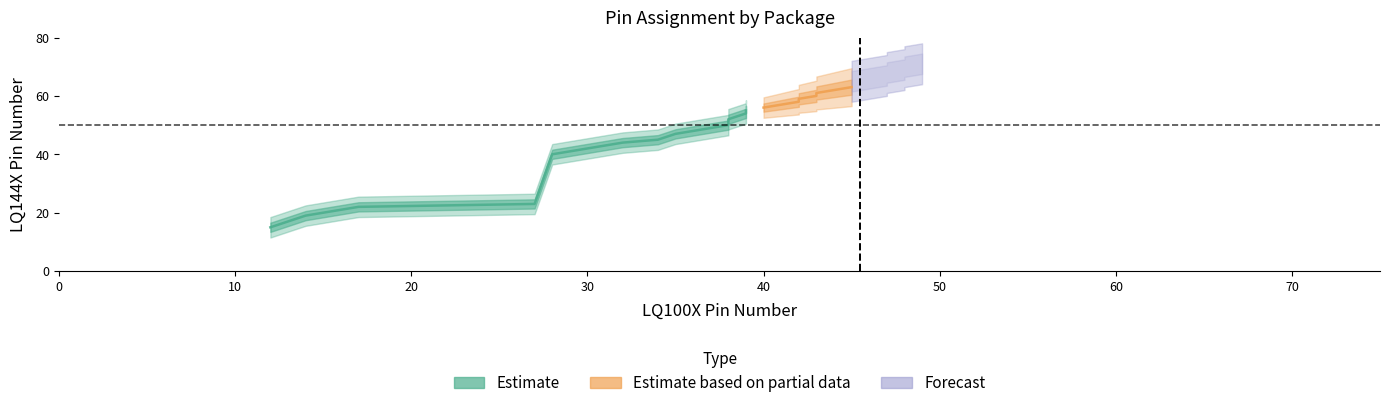

How many lines are shown in the chart?

2